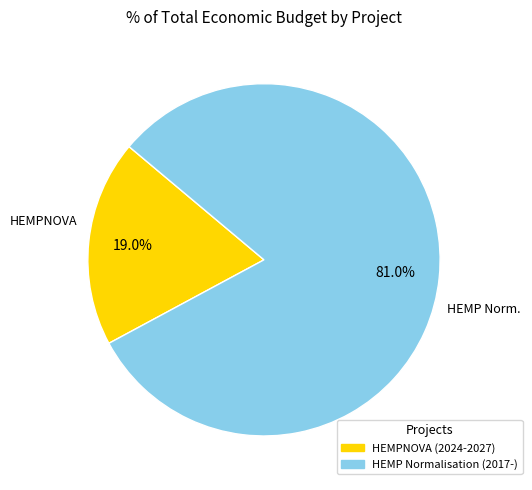

Does any single category account for the majority?

Yes